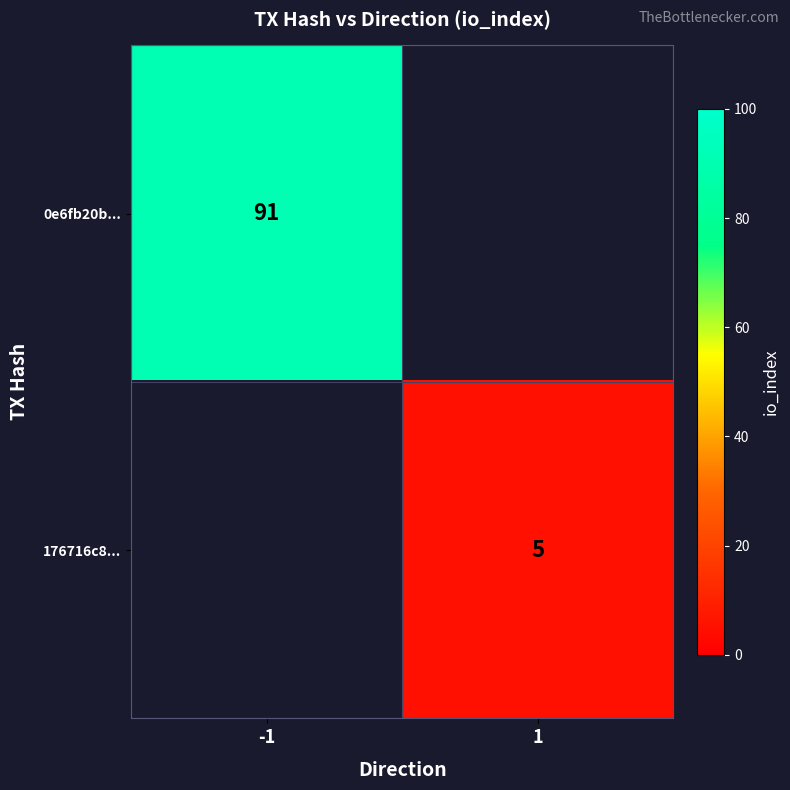

Is it true that 0e6fb20b... equals 162 at -1?

False